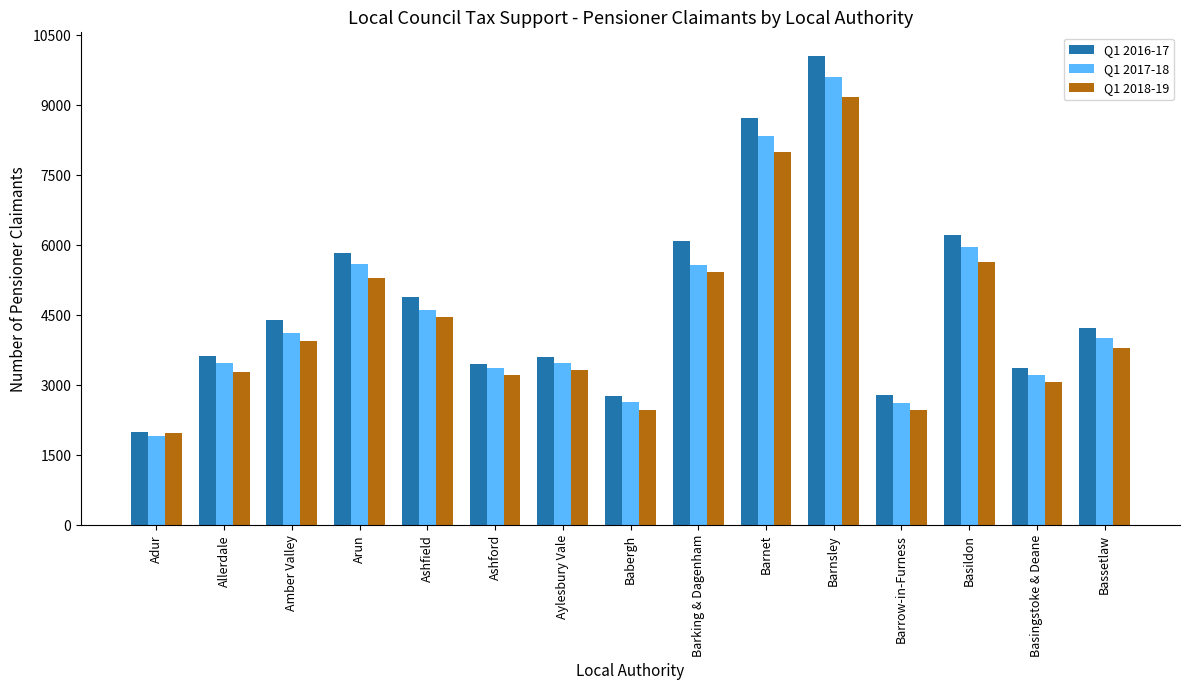

What is the total value across all series at Barnsley?

28840